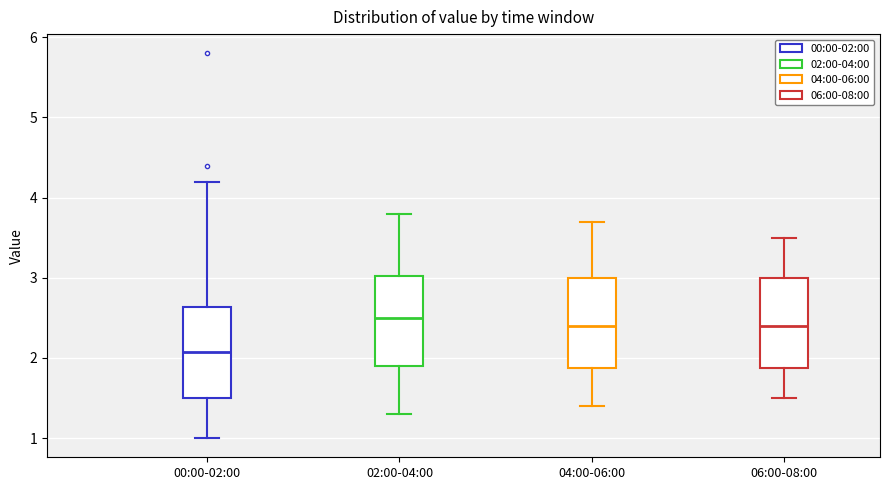

Reading left to right, read every box against the y-axis: the position of its median line, the range the box covers, and the ends of its whiskers. The values are not printed on the chart, so give them approximately, as read against the axis.

00:00-02:00: median 2.1, box 1.5 to 2.6, whiskers 1.0 to 4.2
02:00-04:00: median 2.5, box 1.9 to 3.0, whiskers 1.3 to 3.8
04:00-06:00: median 2.4, box 1.9 to 3.0, whiskers 1.4 to 3.7
06:00-08:00: median 2.4, box 1.9 to 3.0, whiskers 1.5 to 3.5